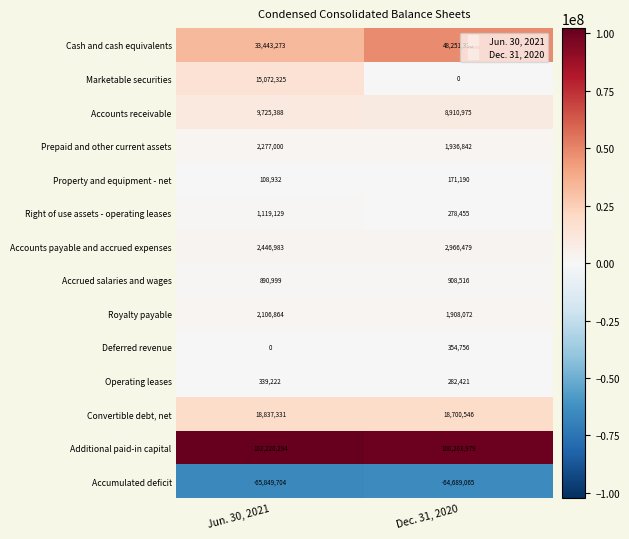

How many distinct data groups are displayed?

14